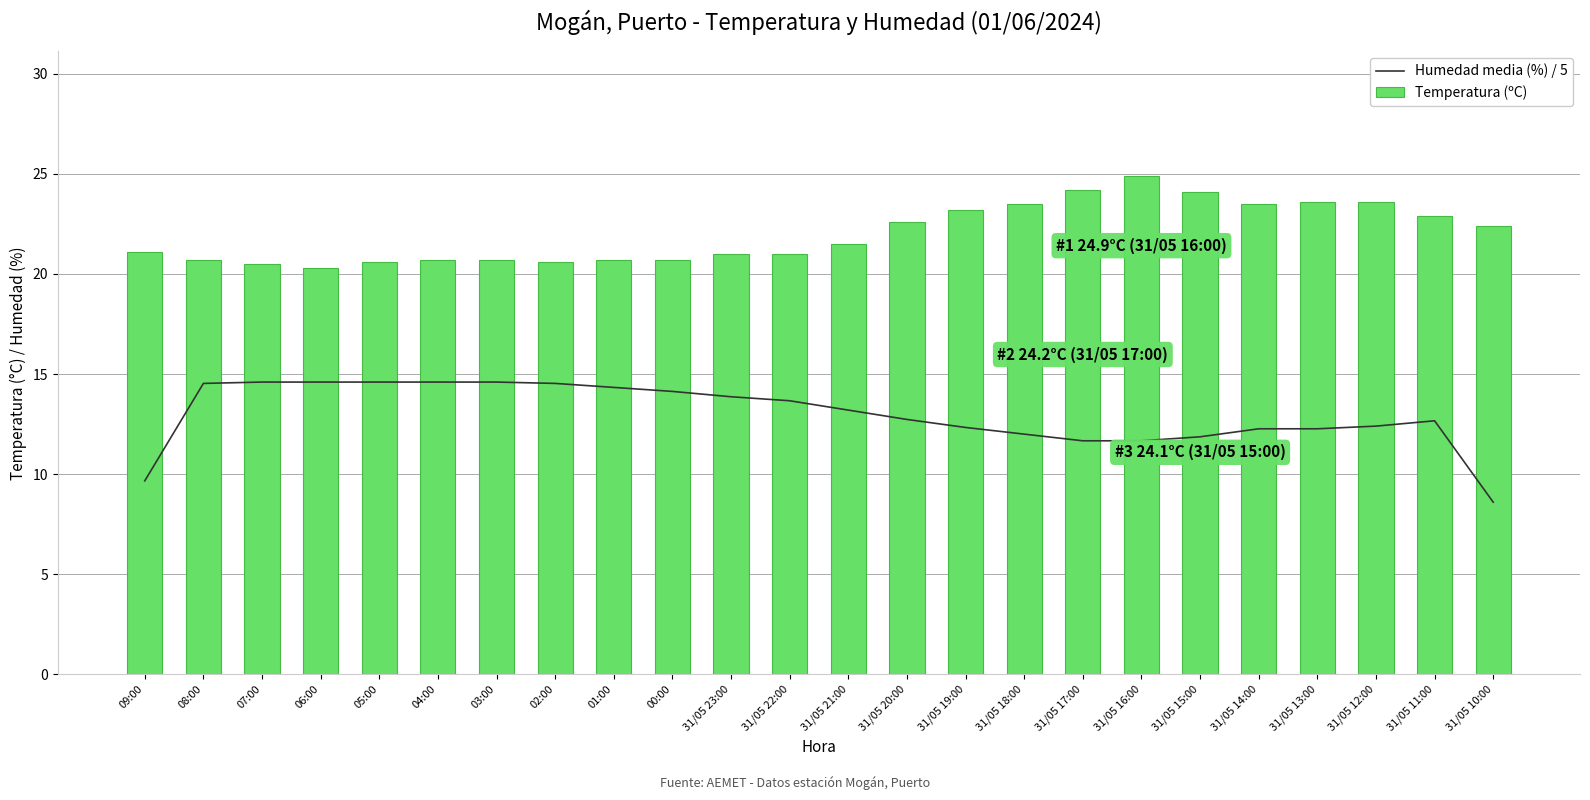

True or false: Temperatura (ºC) has a value of 9.0 at 31/05 10:00.

False